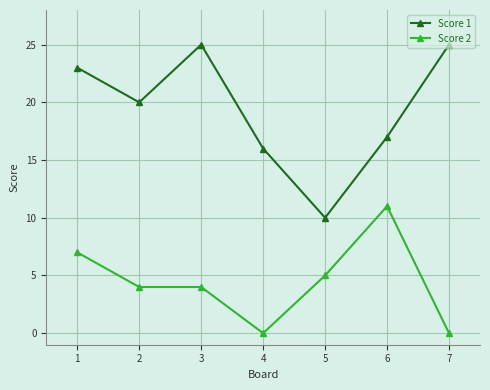

Reading right to left, extract all data points from this chart.

Score 1: 7=25	6=17	5=10	4=16	3=25	2=20	1=23
Score 2: 7=0	6=11	5=5	4=0	3=4	2=4	1=7